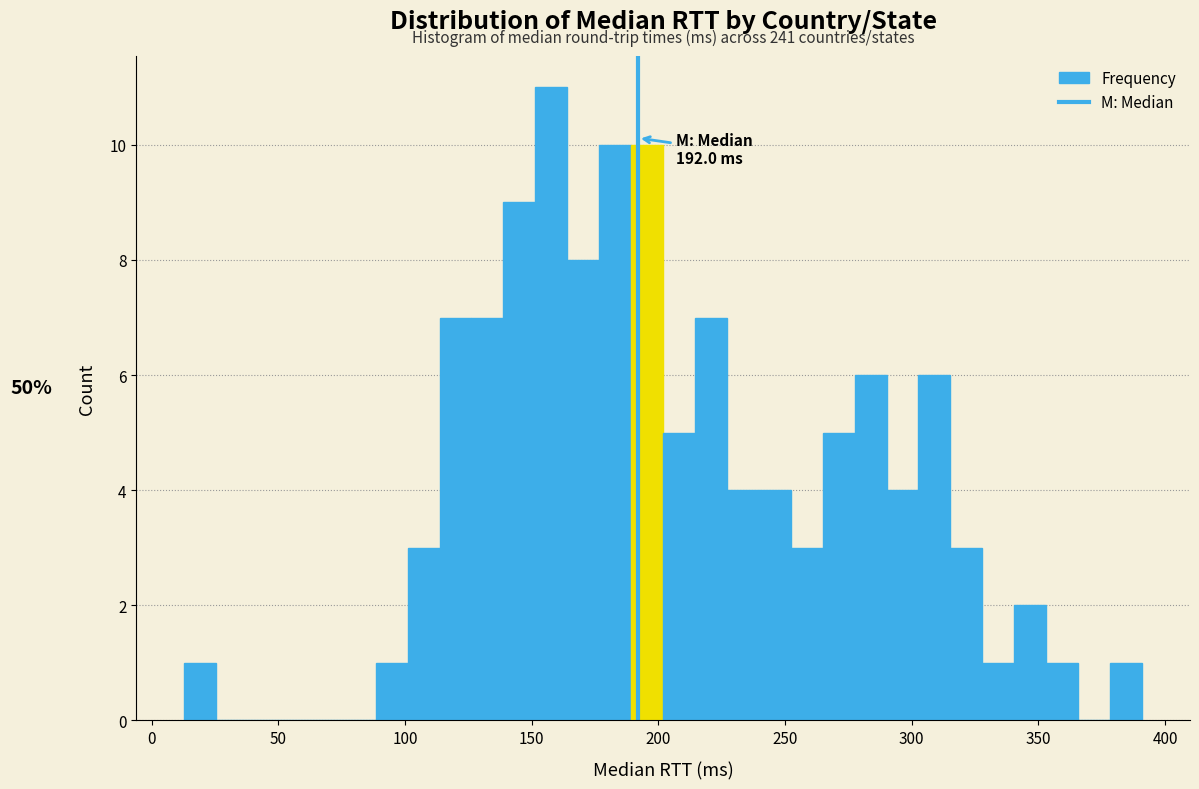

Read against the x-axis, roughly where is the centre of the tallest bar?

160